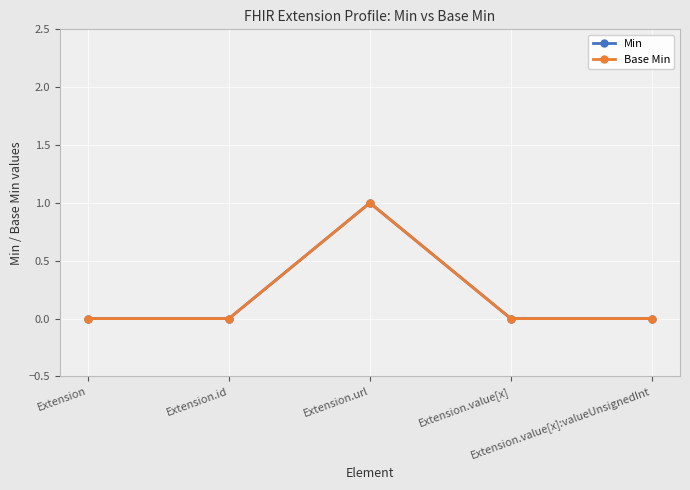

True or false: Min has more than 1 interior local peaks.

False